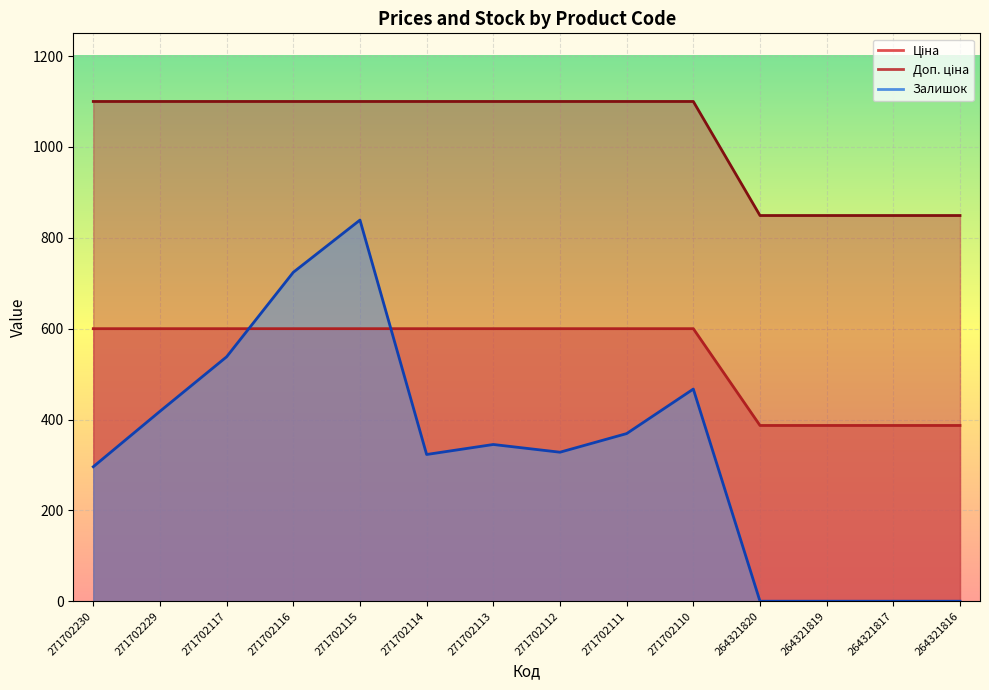

What is the value of the Ціна point at the 9th from the left?

599.9